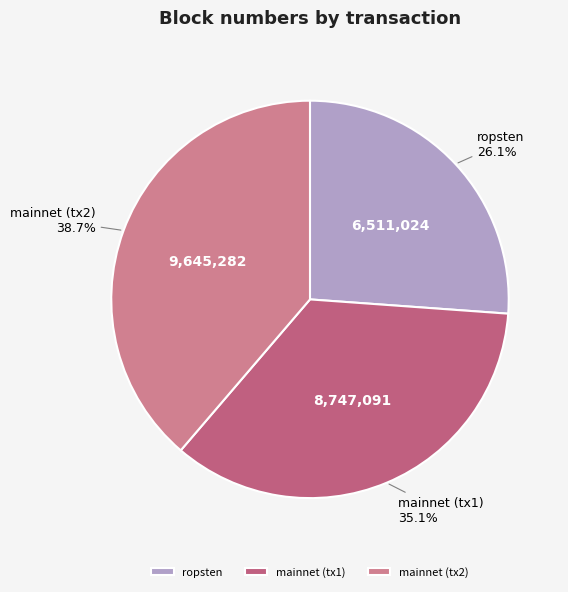

Combined, do mainnet (tx1) and mainnet (tx2) account for over 50%?

Yes